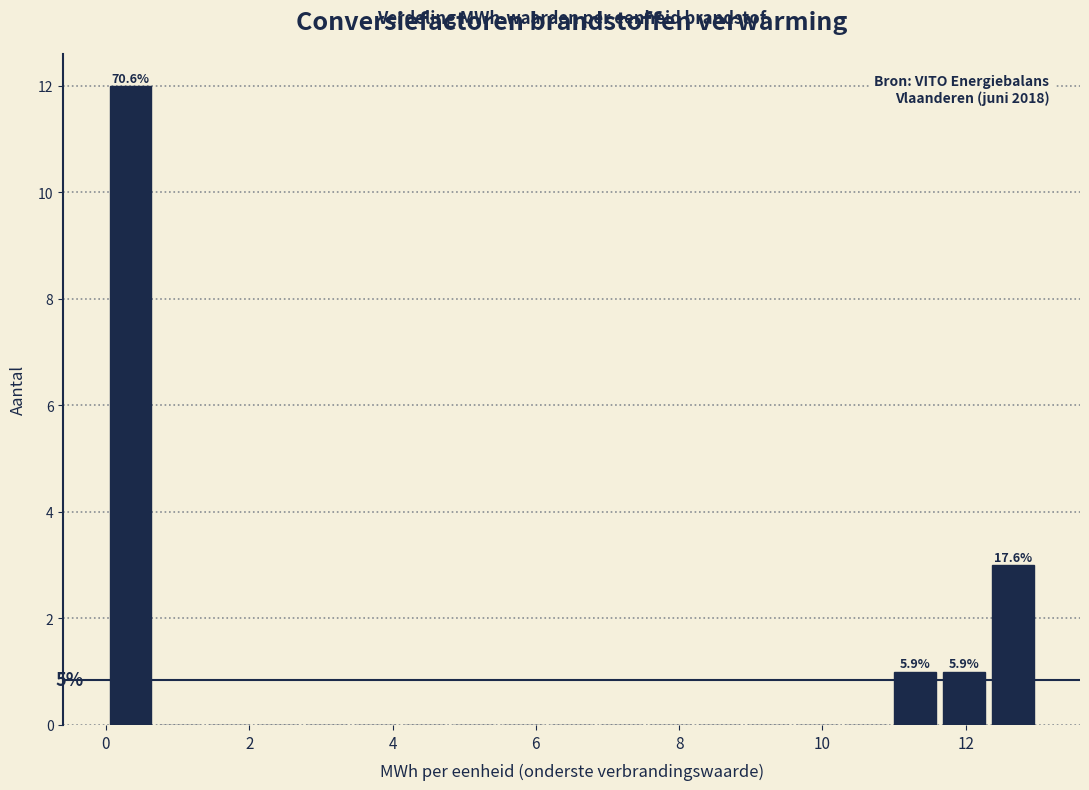

Around what value on the x-axis is the tallest bar? Give the approximate position of its centre, as read against the axis.

0.4